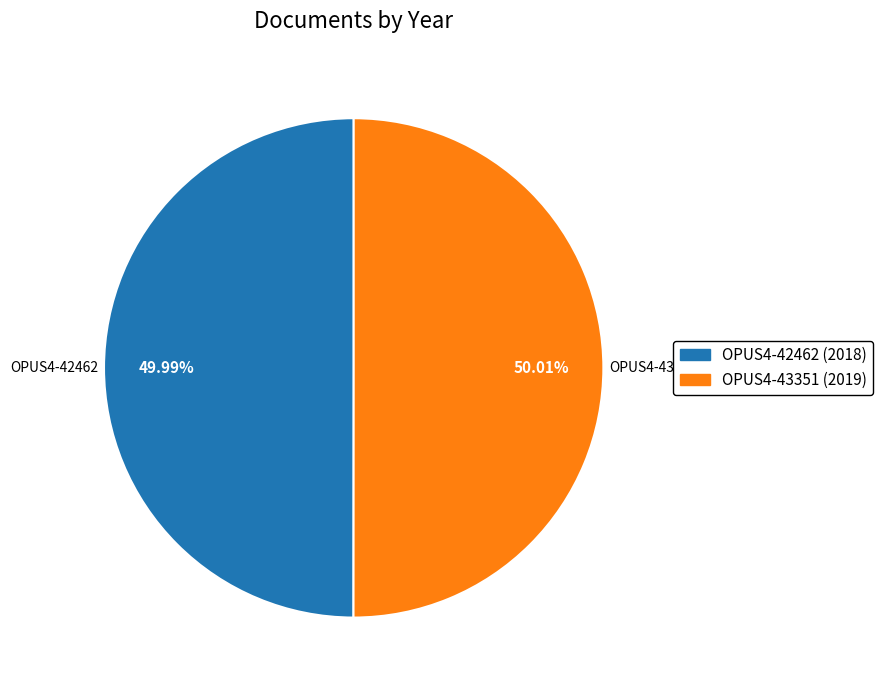

Is there a majority slice in this chart?

Yes